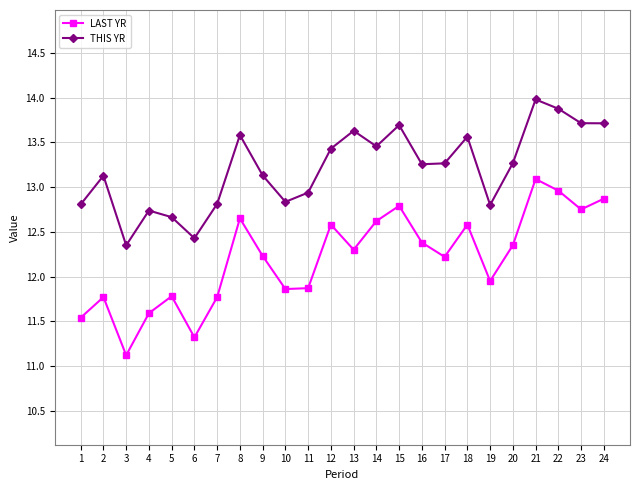

What are all the series names shown in the legend?

LAST YR, THIS YR